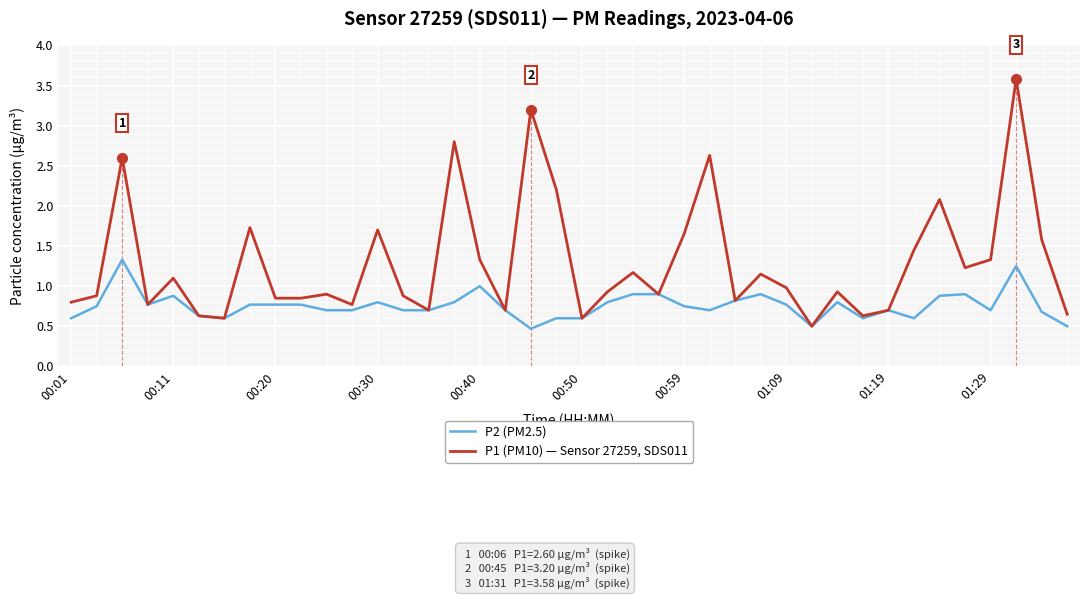

What is the highest value of the P2 (PM2.5) series?

1.3